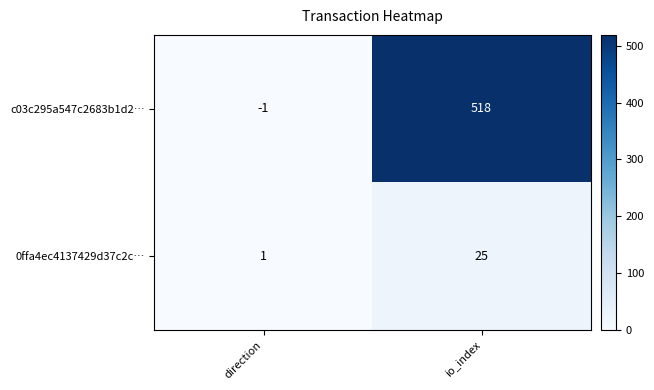

At which category does the chart reach its minimum across all series?

direction